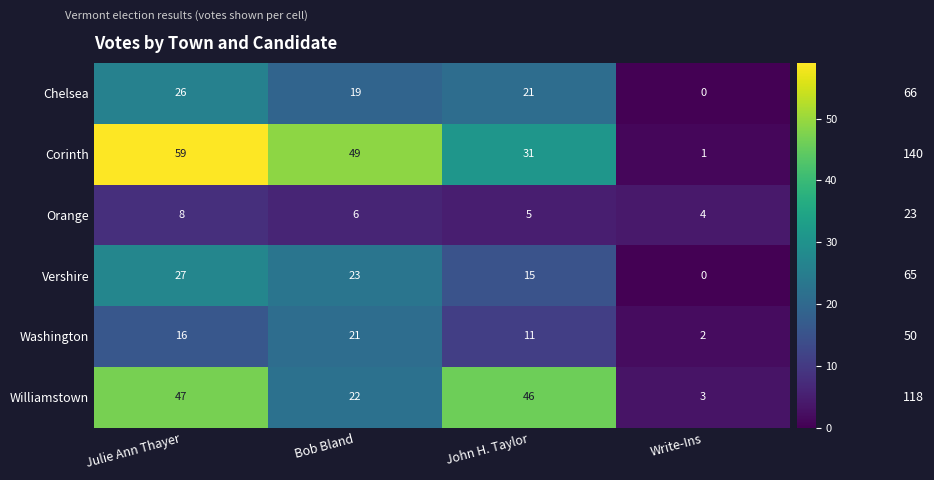

What is the greatest value displayed?

59